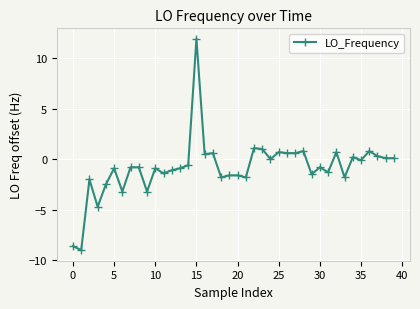

True or false: the data has more than 2 interior local peaks.

True